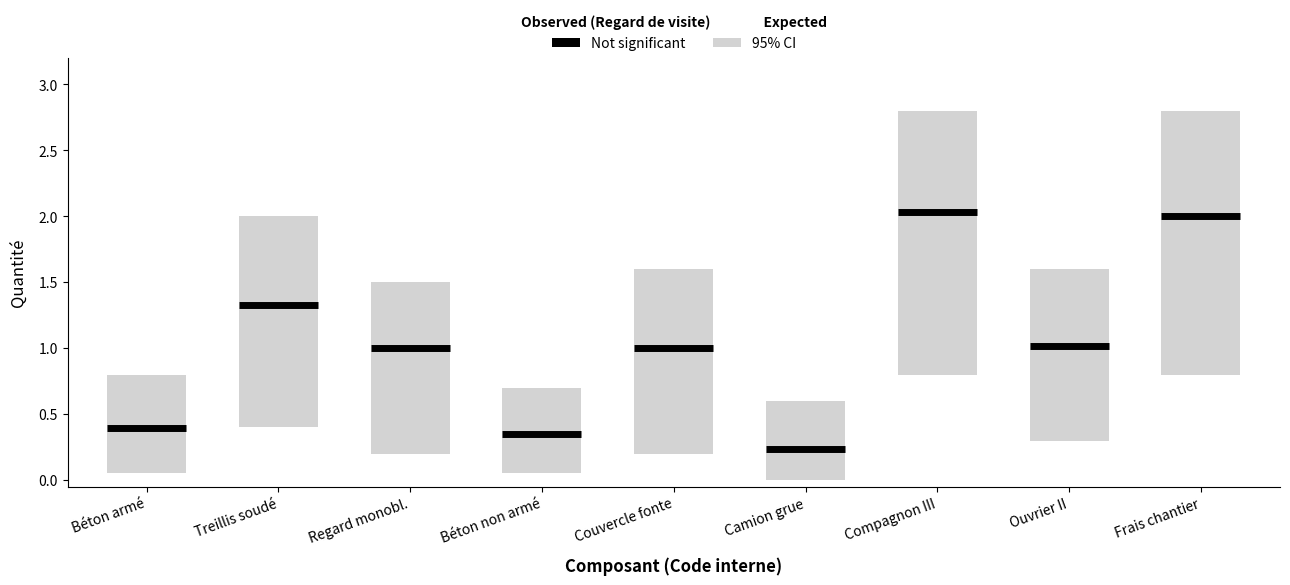

What is the difference between the second highest and minimum values?

1.8